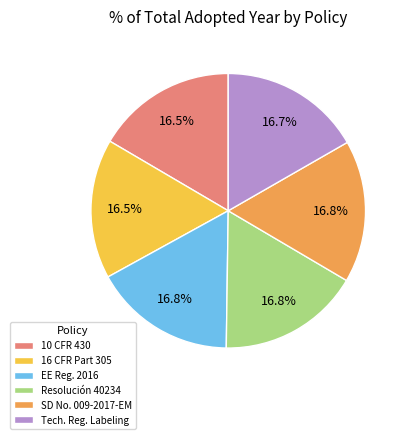

To the nearest percent, what is the combined percentage of 16 CFR Part 305 and 10 CFR 430?

33%